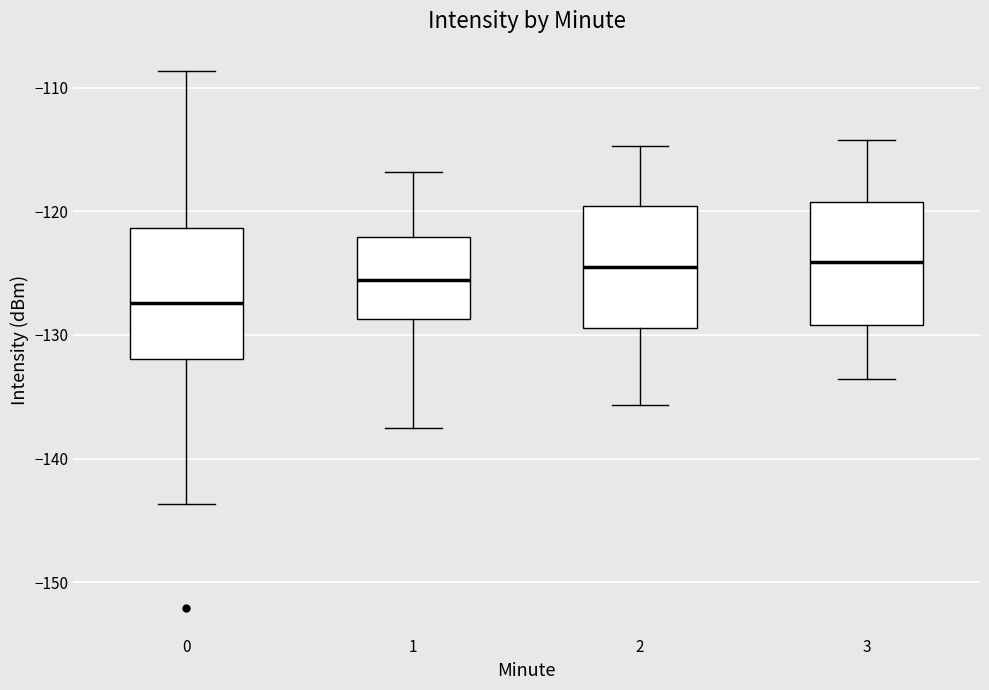

Where is the lower edge of the box at x = 1 on the y-axis? The values are not printed on the chart, so give them approximately, as read against the axis.

-129